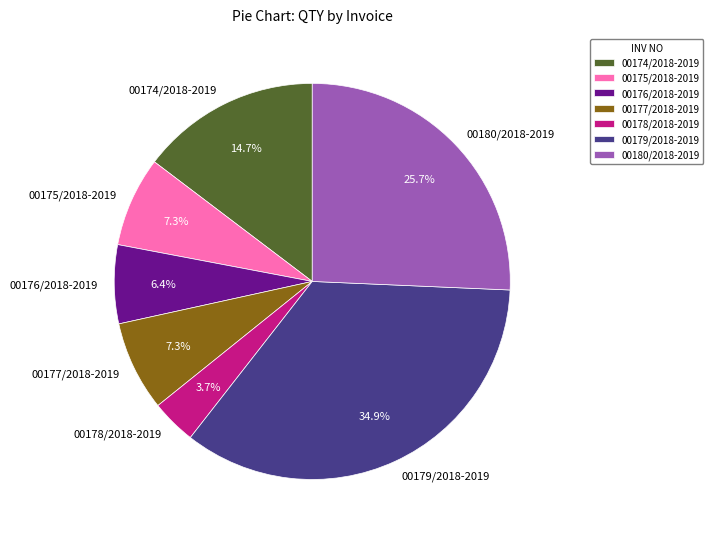

Combined, what portion of the pie is 00175/2018-2019 and 00179/2018-2019?

42.2%